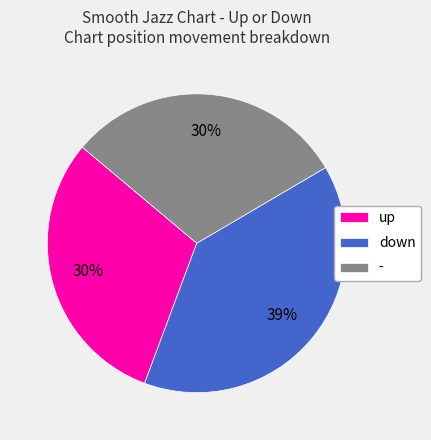

Combined, do - and down account for over 50%?

Yes